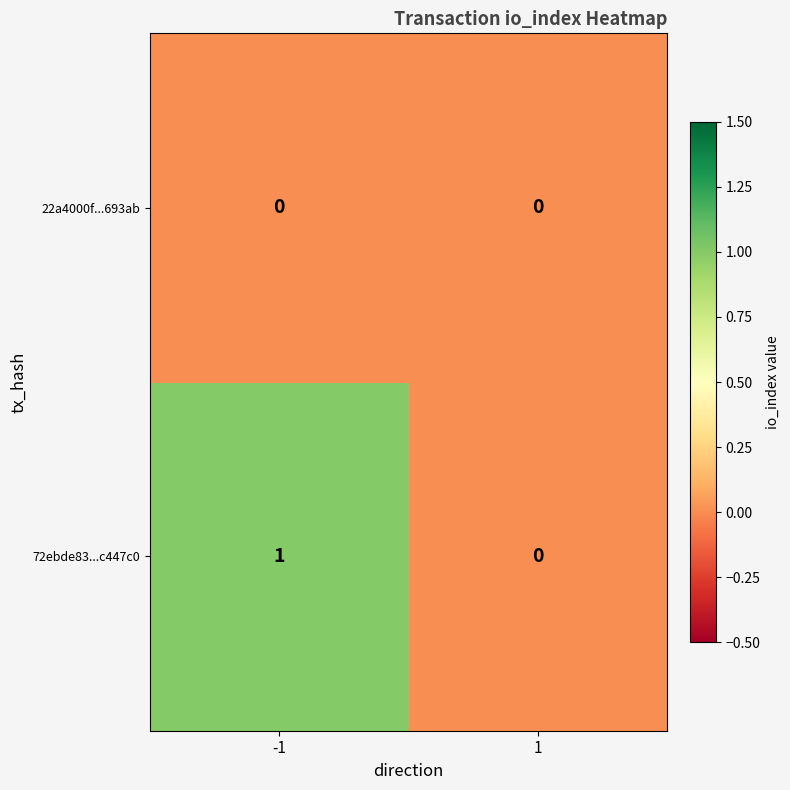

True or false: 22a4000f...693ab has a value of 0 at -1.

True